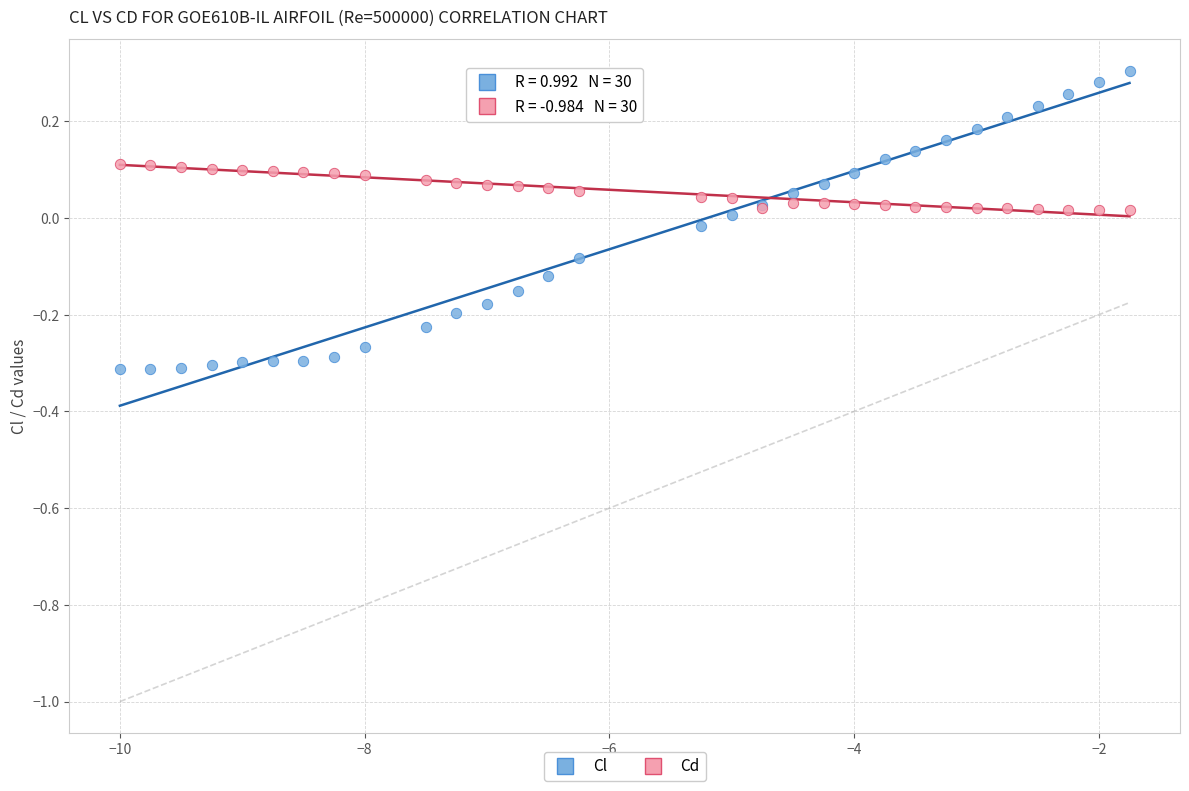

Which series contains the lowest Y value?

Cl